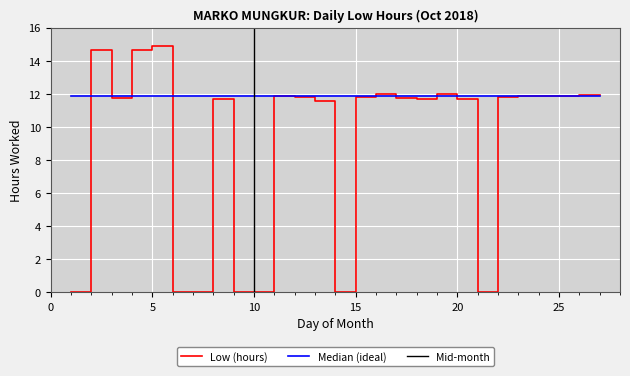

Which label corresponds to the largest value in the chart?

5